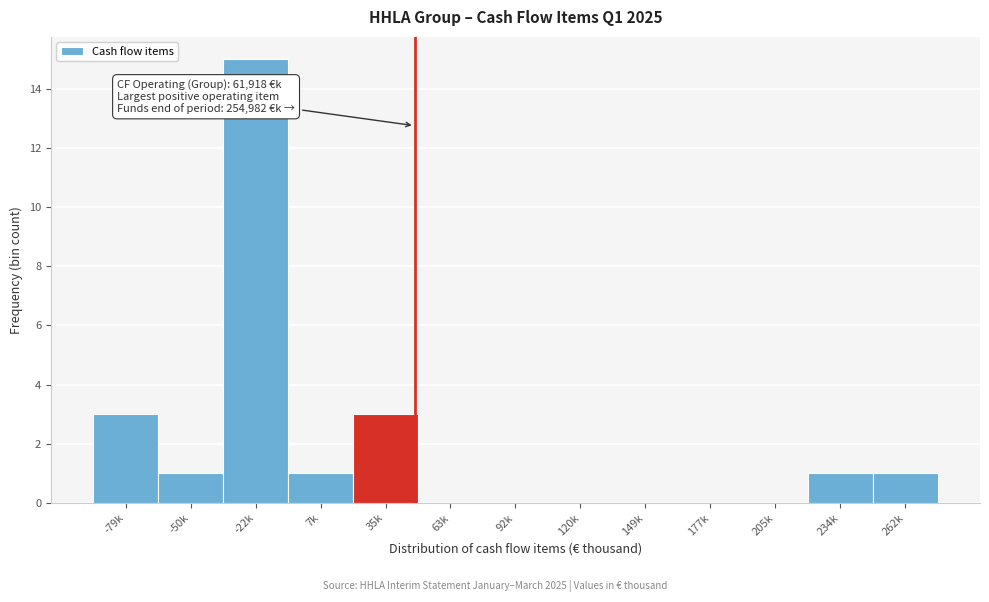

Reading left to right, what are all the values shown in this chart?

-79k=3	-50k=1	-22k=15	7k=1	35k=3	63k=0	92k=0	120k=0	149k=0	177k=0	205k=0	234k=1	262k=1